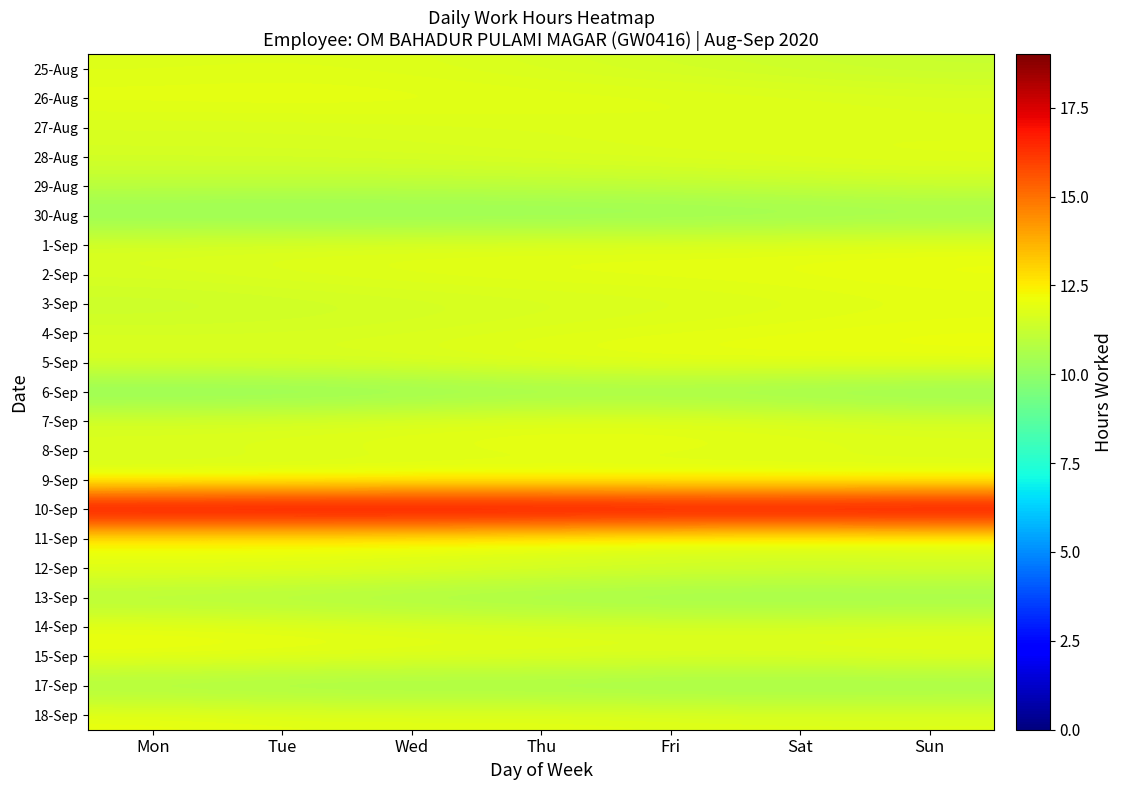

Reading left to right, list all the values displayed in this chart.

25-Aug: Mon=11.8	Tue=11.8	Wed=11.7	Thu=11.6	Fri=11.5	Sat=11.3	Sun=11.2
26-Aug: Mon=12.0	Tue=12.0	Wed=12.0	Thu=11.9	Fri=11.9	Sat=11.8	Sun=11.7
27-Aug: Mon=11.6	Tue=11.6	Wed=11.7	Thu=11.7	Fri=11.7	Sat=11.7	Sun=11.7
28-Aug: Mon=11.6	Tue=11.6	Wed=11.6	Thu=11.7	Fri=11.8	Sat=11.9	Sun=11.9
29-Aug: Mon=11.0	Tue=10.9	Wed=11.0	Thu=11.0	Fri=11.1	Sat=11.2	Sun=11.3
30-Aug: Mon=10.0	Tue=10.0	Wed=10.0	Thu=10.0	Fri=10.0	Sat=10.1	Sun=10.2
1-Sep: Mon=11.7	Tue=11.8	Wed=11.8	Thu=11.9	Fri=11.9	Sat=11.9	Sun=12.0
2-Sep: Mon=11.6	Tue=11.8	Wed=11.9	Thu=11.9	Fri=11.9	Sat=12.0	Sun=12.1
3-Sep: Mon=11.3	Tue=11.4	Wed=11.5	Thu=11.6	Fri=11.6	Sat=11.7	Sun=11.8
4-Sep: Mon=11.6	Tue=11.6	Wed=11.7	Thu=11.8	Fri=11.9	Sat=12.0	Sun=12.1
5-Sep: Mon=11.7	Tue=11.7	Wed=11.8	Thu=12.0	Fri=12.1	Sat=12.1	Sun=12.1
6-Sep: Mon=9.8	Tue=9.8	Wed=9.9	Thu=10.1	Fri=10.1	Sat=10.0	Sun=9.9
7-Sep: Mon=11.7	Tue=11.7	Wed=11.9	Thu=12.0	Fri=12.0	Sat=11.8	Sun=11.7
8-Sep: Mon=11.7	Tue=11.7	Wed=11.8	Thu=11.9	Fri=11.9	Sat=11.8	Sun=11.8
9-Sep: Mon=11.7	Tue=11.7	Wed=11.8	Thu=11.8	Fri=11.8	Sat=11.8	Sun=11.8
10-Sep: Mon=18.3	Tue=18.4	Wed=18.4	Thu=18.4	Fri=18.3	Sat=18.3	Sun=18.3
11-Sep: Mon=11.9	Tue=11.9	Wed=11.9	Thu=11.7	Fri=11.6	Sat=11.6	Sun=11.6
12-Sep: Mon=12.1	Tue=12.0	Wed=11.9	Thu=11.8	Fri=11.6	Sat=11.6	Sun=11.6
13-Sep: Mon=10.6	Tue=10.5	Wed=10.4	Thu=10.2	Fri=10.2	Sat=10.1	Sun=10.2
14-Sep: Mon=12.1	Tue=12.0	Wed=11.8	Thu=11.8	Fri=11.7	Sat=11.7	Sun=11.8
15-Sep: Mon=12.1	Tue=12.0	Wed=11.9	Thu=11.9	Fri=11.8	Sat=11.8	Sun=11.9
17-Sep: Mon=10.4	Tue=10.3	Wed=10.2	Thu=10.2	Fri=10.2	Sat=10.1	Sun=10.2
18-Sep: Mon=12.1	Tue=11.9	Wed=11.9	Thu=11.9	Fri=11.9	Sat=11.8	Sun=11.8